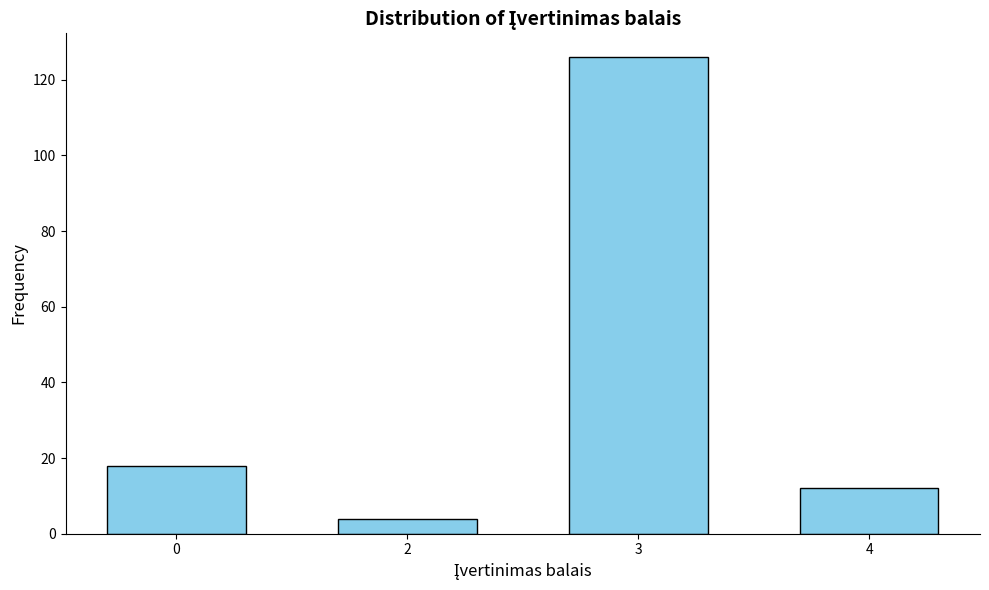

Reading right to left, list all the values displayed in this chart.

12	126	4	18